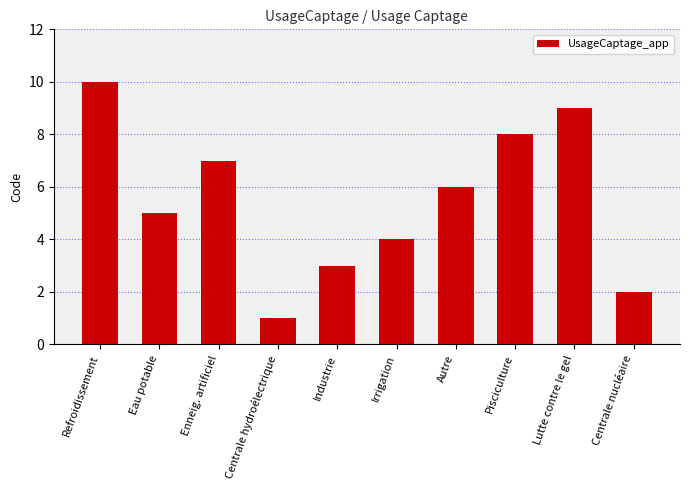

Are the bars grouped side by side (vs. stacked)?

No